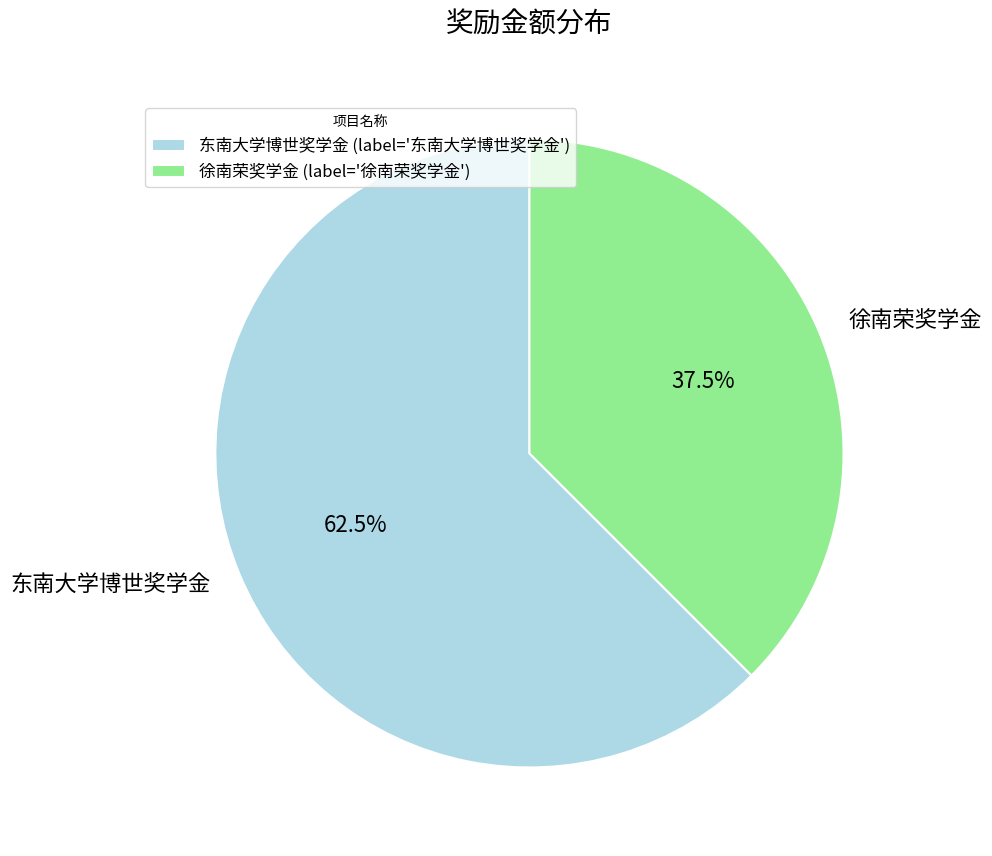

What is the ratio of the value at 徐南荣奖学金 to the value at 东南大学博世奖学金?

0.6